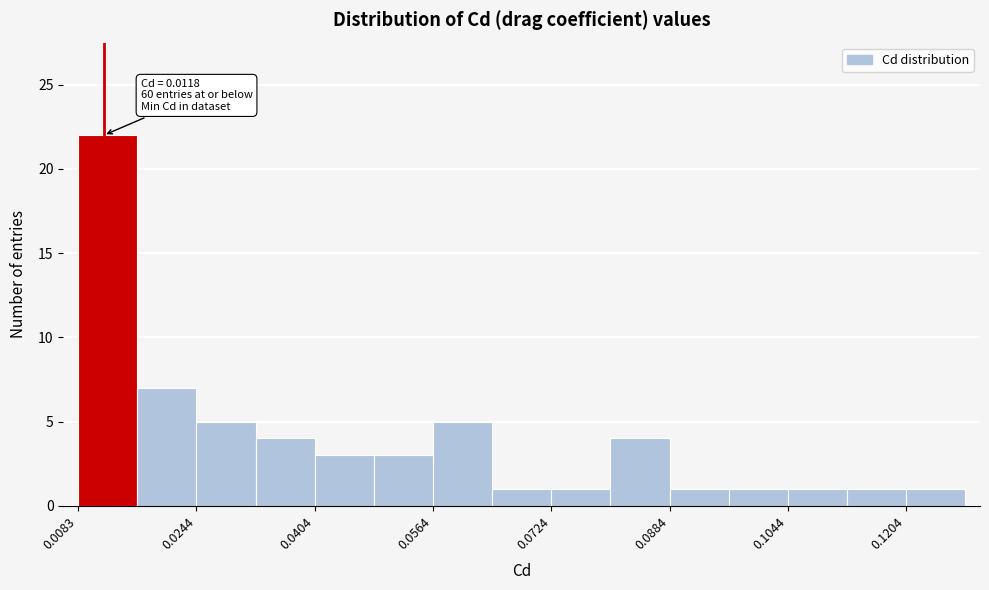

Over which range of the x-axis is the bar tallest?

0.008 to 0.016